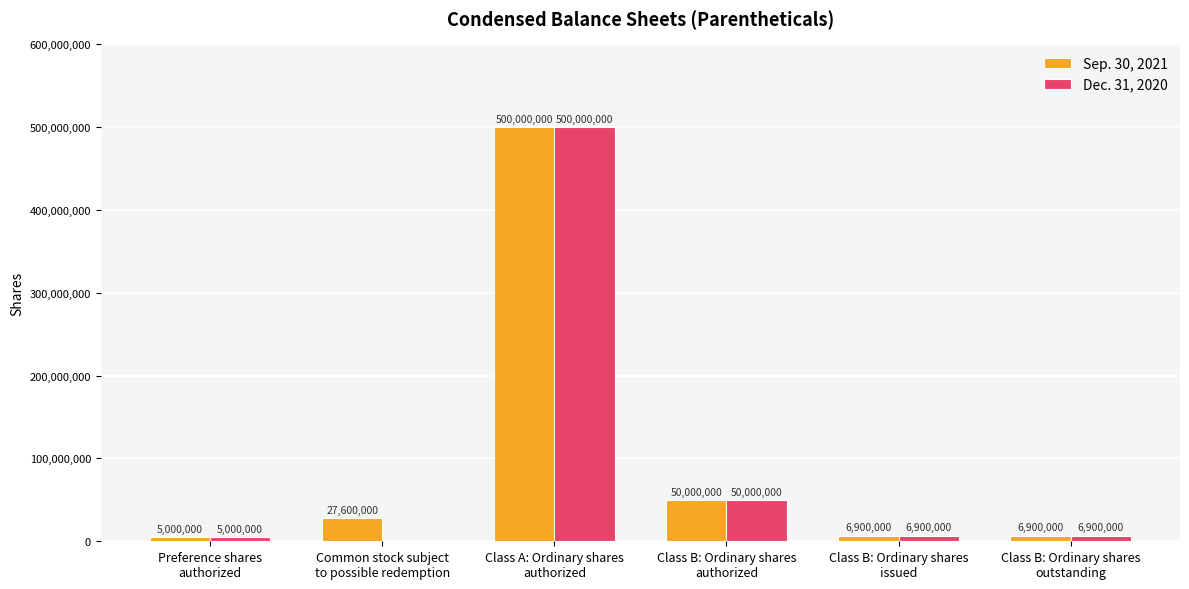

What are all the series names shown in the legend?

Sep. 30, 2021, Dec. 31, 2020